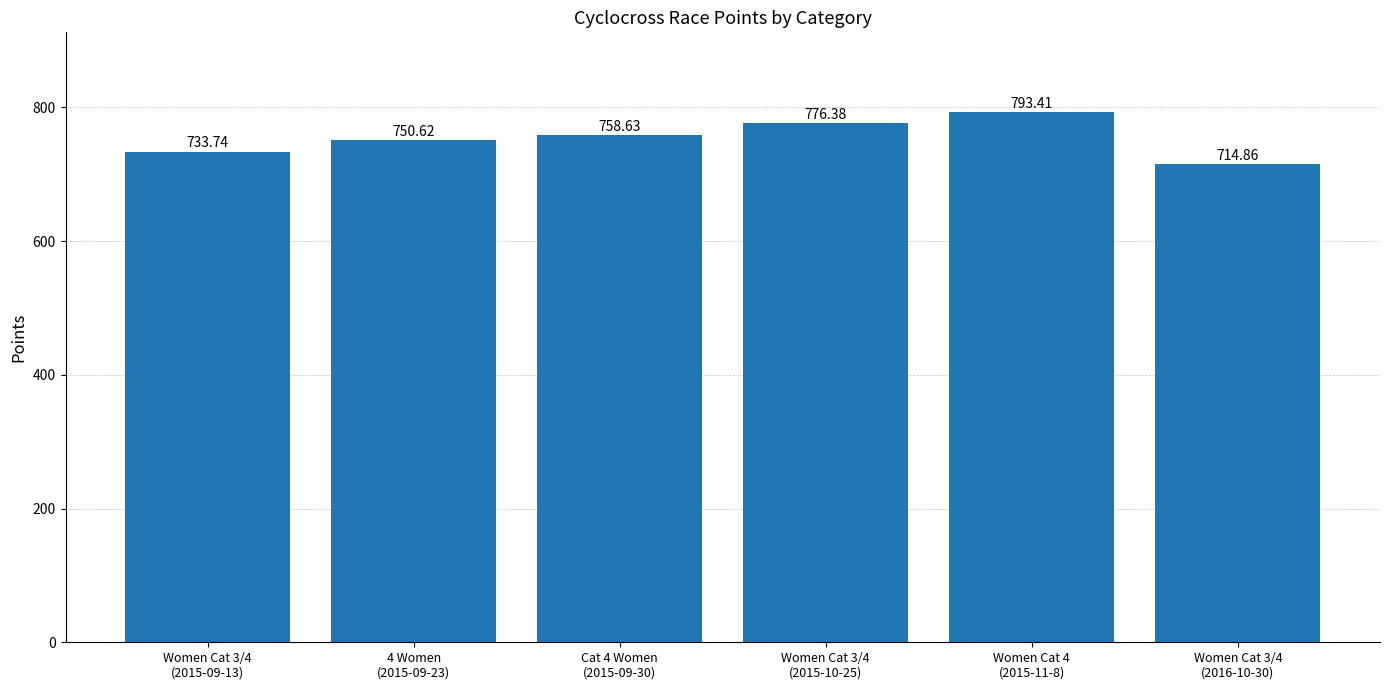

At which label does the data first exceed 758?

Cat 4 Women
(2015-09-30)